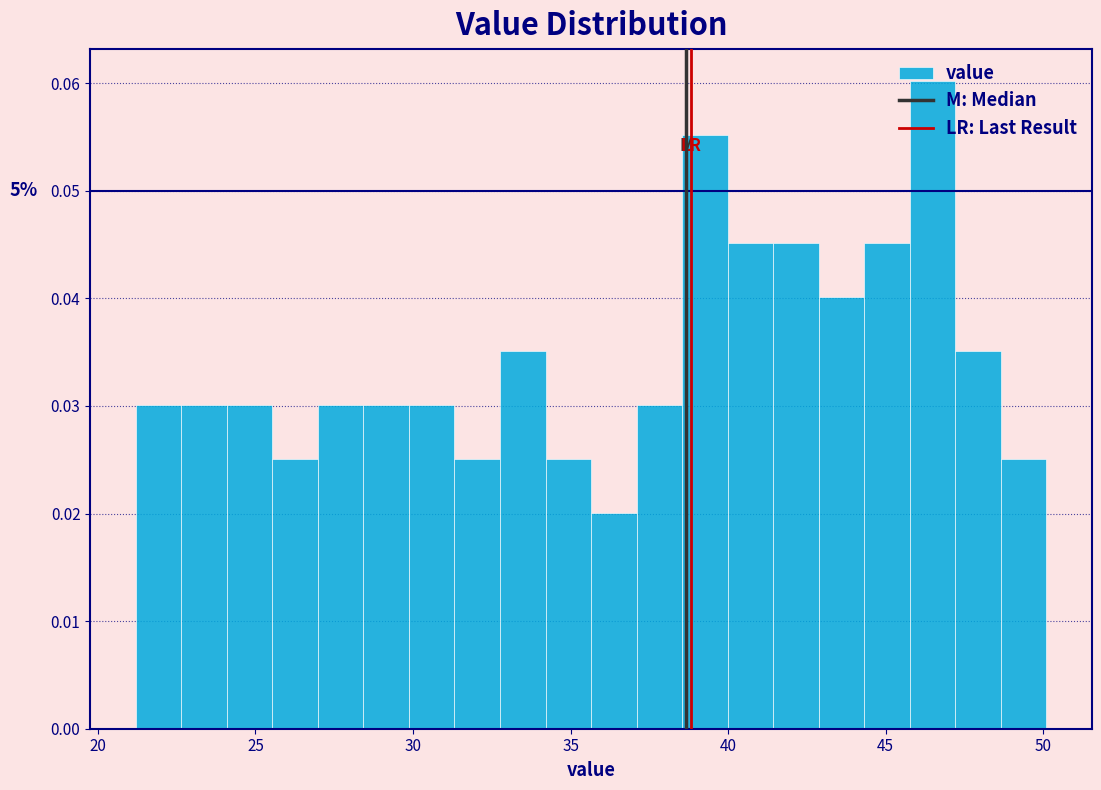

Read against the x-axis, roughly where is the centre of the tallest bar?

46.5